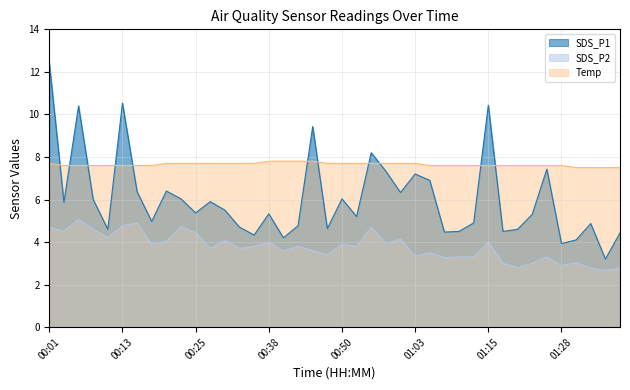

Is the value of SDS_P2 at 01:36 greater than the value of Temp at 01:36?

No